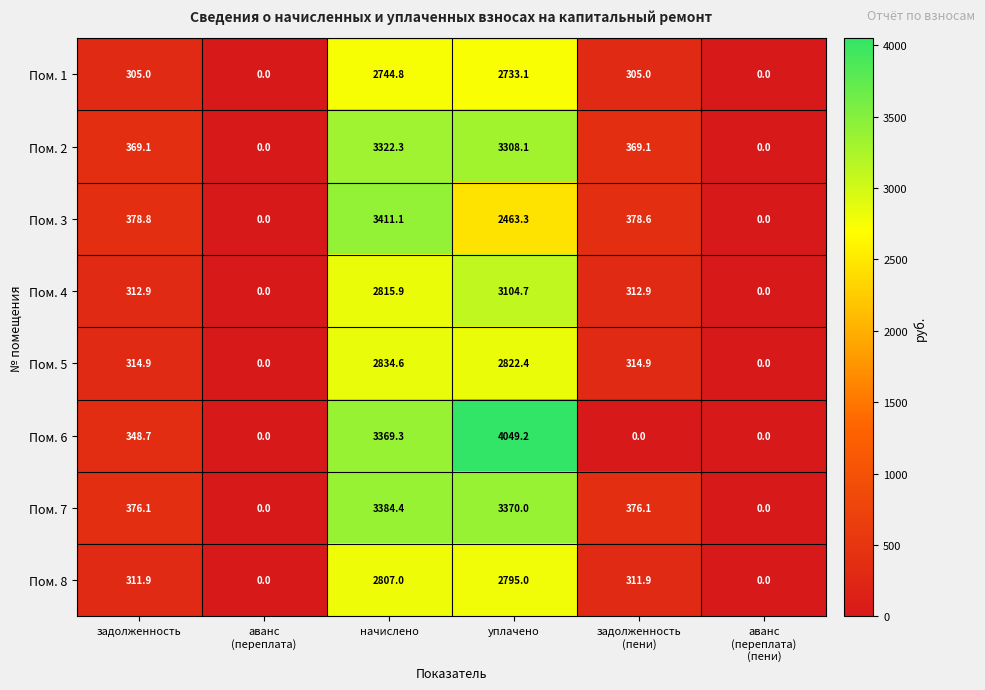

What is the average value of the Пом. 7 series?

1251.1